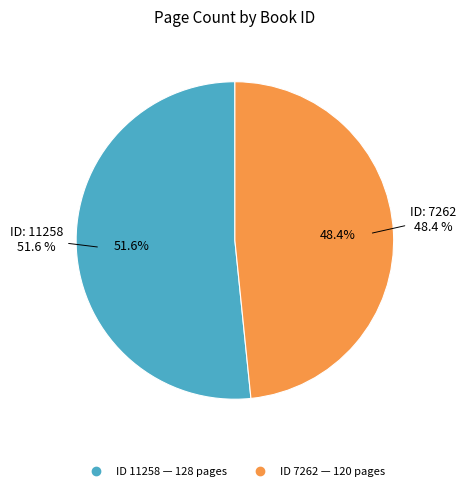

To the nearest percent, what percentage of the pie is 7262?

48%